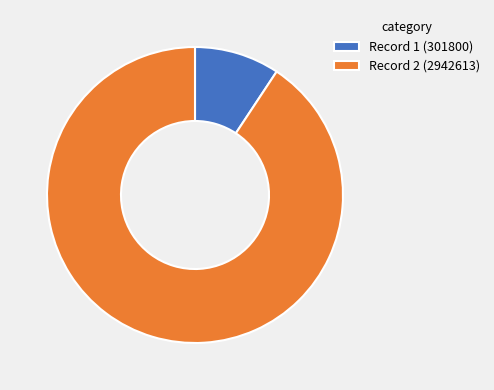

How many slices are in this pie chart?

2